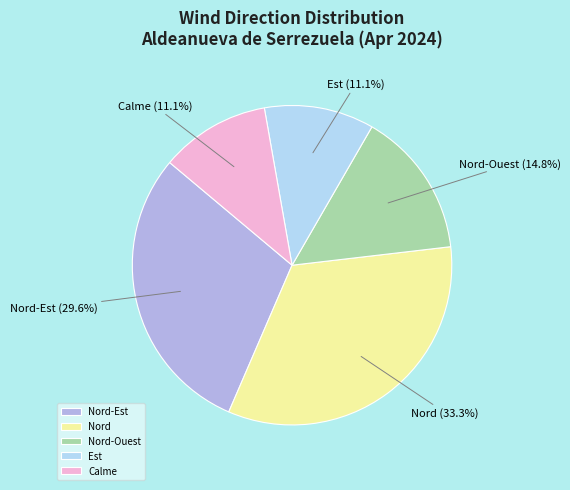

Does Calme represent more than half of the total?

No